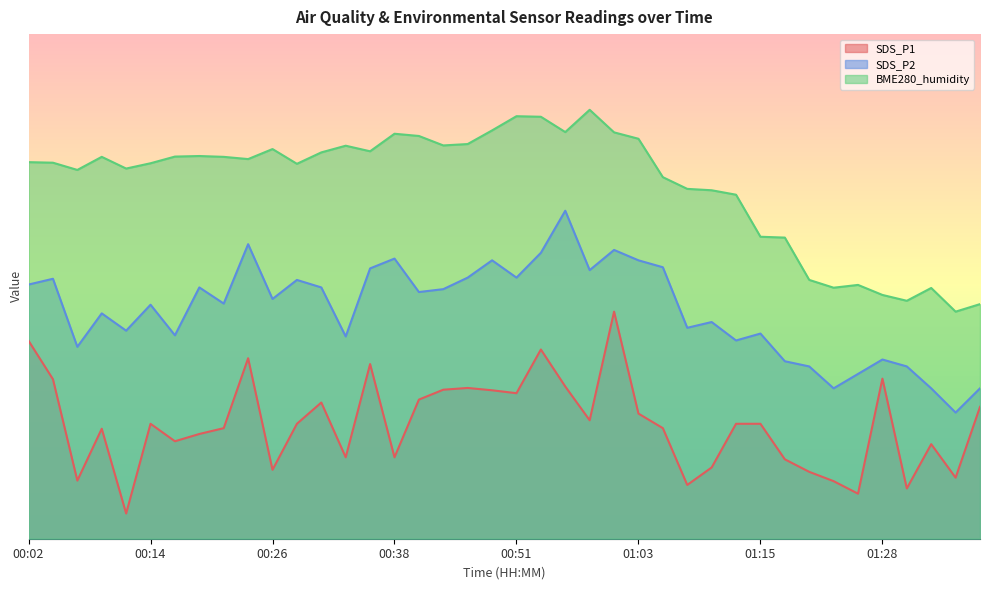

Between 00:34 and 01:23, which series saw the biggest shift?

BME280_humidity